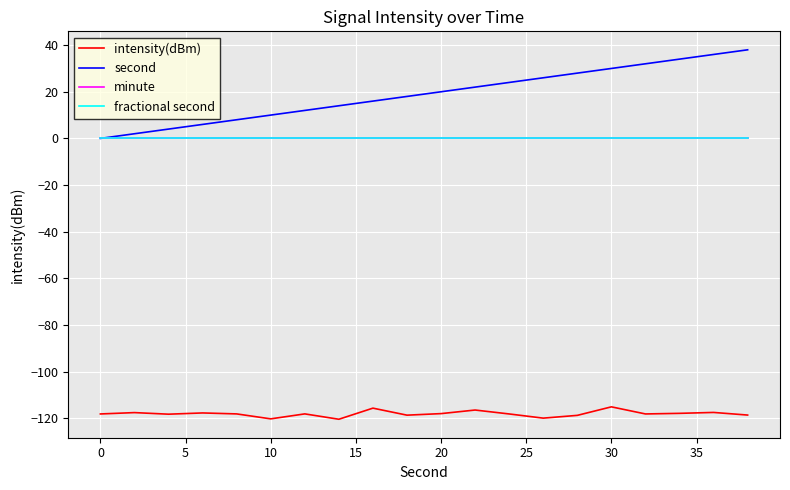

True or false: minute and fractional second intersect in this chart.

False